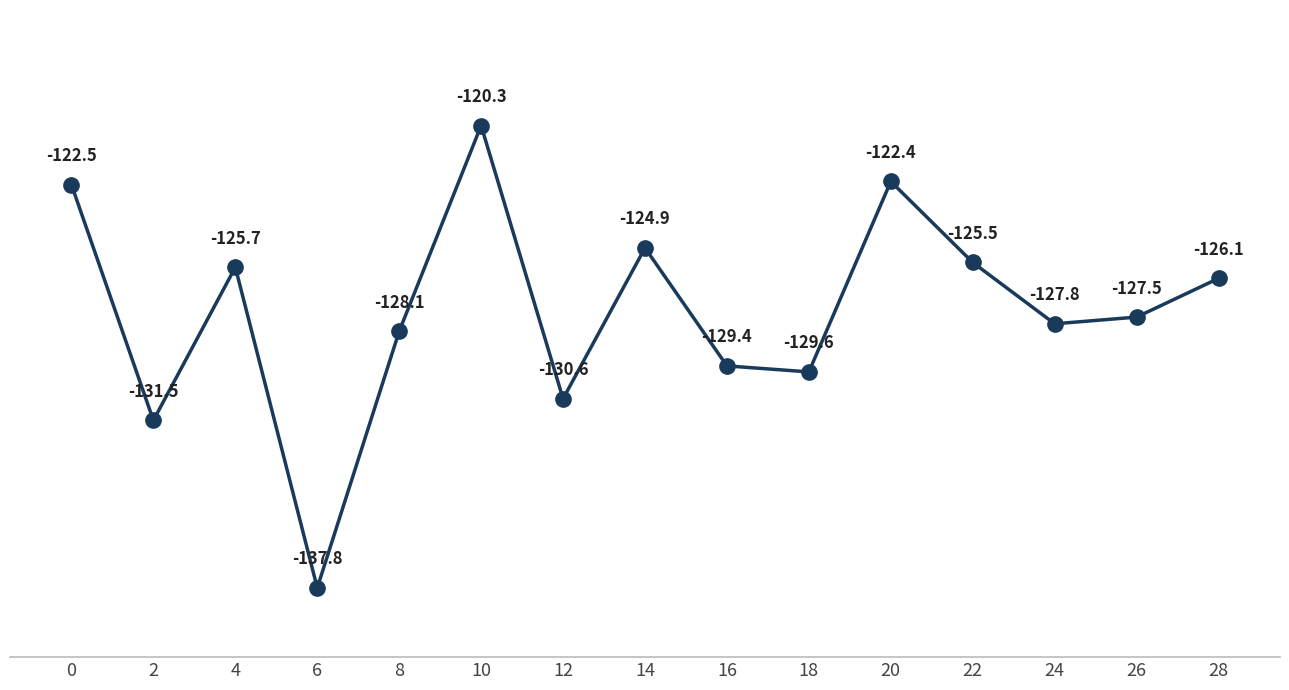

The value at 4 is -125.7. True or false?

True